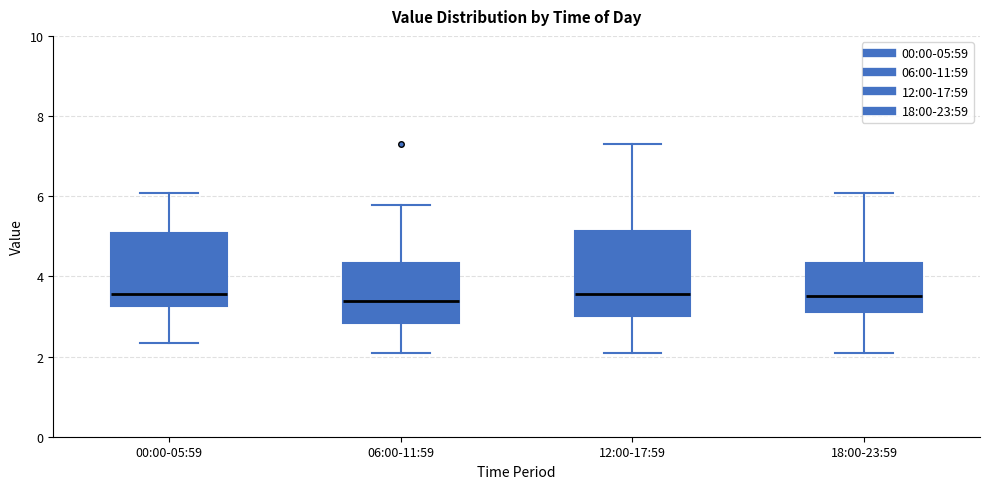

Reading left to right, read every box against the y-axis: the position of its median line, the range the box covers, and the ends of its whiskers. The values are not printed on the chart, so give them approximately, as read against the axis.

00:00-05:59: median 3.6, box 3.2 to 5.0, whiskers 2.4 to 6.0
06:00-11:59: median 3.4, box 2.8 to 4.4, whiskers 2.2 to 5.8
12:00-17:59: median 3.6, box 3.0 to 5.2, whiskers 2.2 to 7.4
18:00-23:59: median 3.6, box 3.2 to 4.4, whiskers 2.2 to 6.0